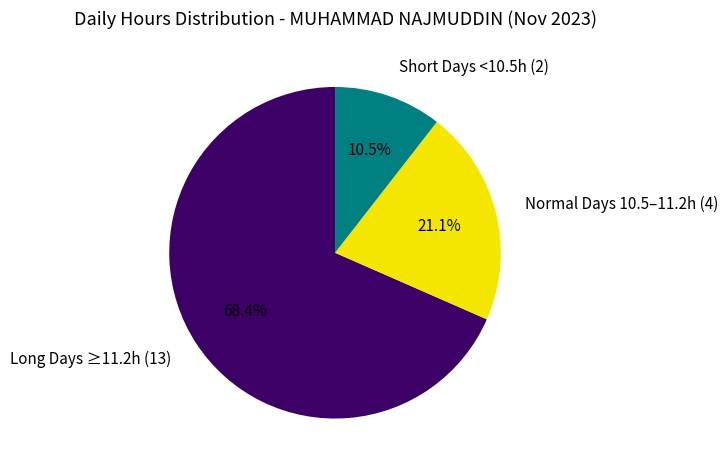

Which category has the smallest portion of the pie?

Short Days <10.5h (2)